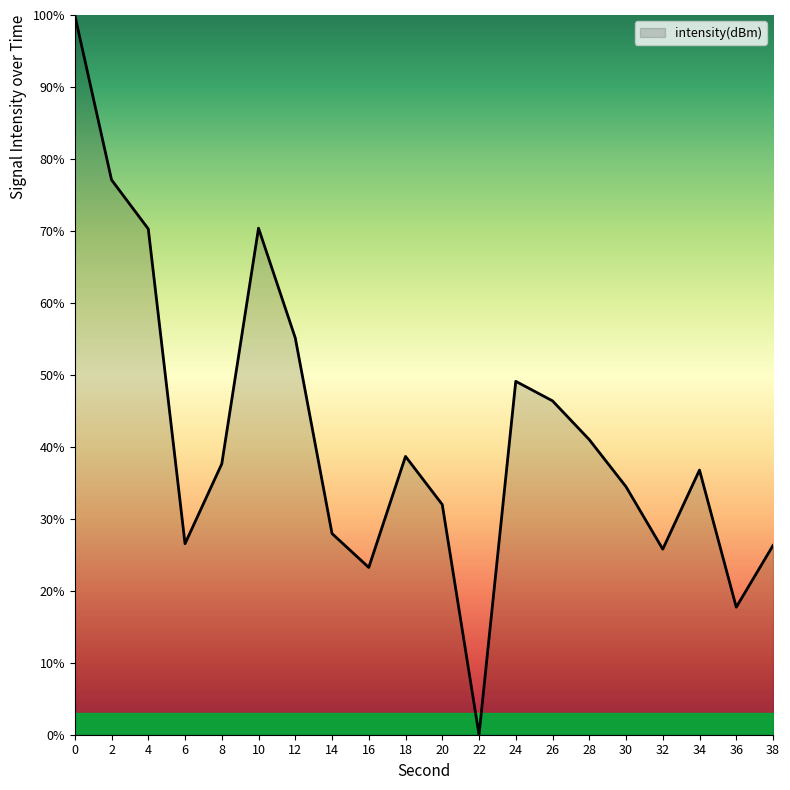

Is it true that the value at 32 is 25.8?

True